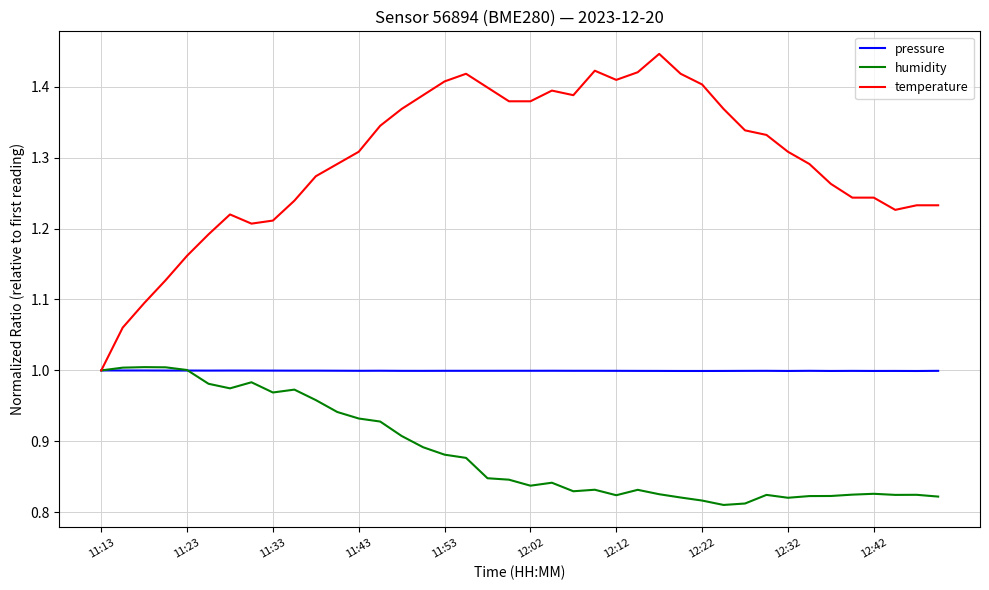

Which series has the largest total across all categories?

temperature